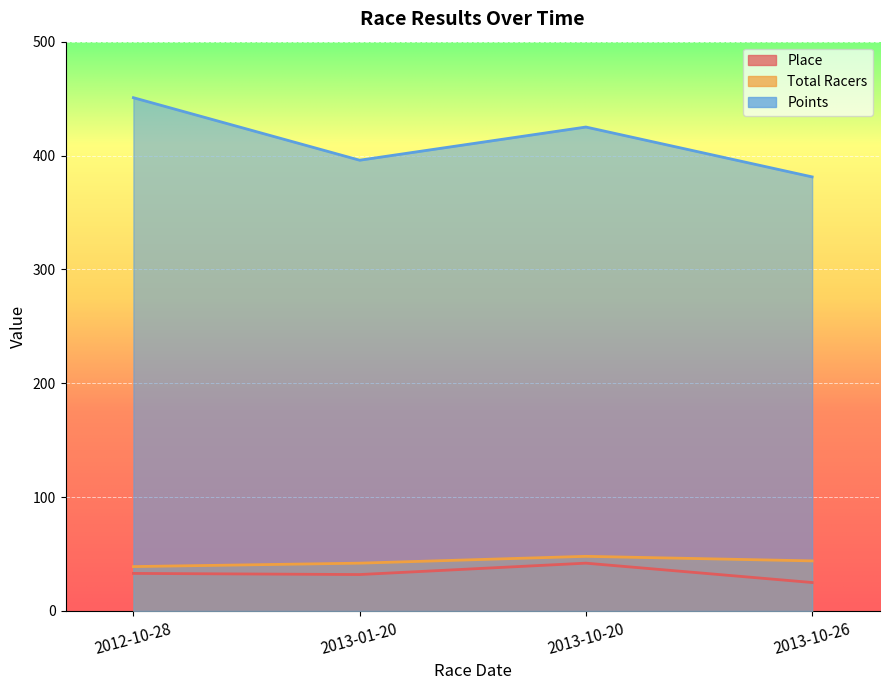

List the labels in order of Points value, smallest first.

2013-10-26, 2013-01-20, 2013-10-20, 2012-10-28